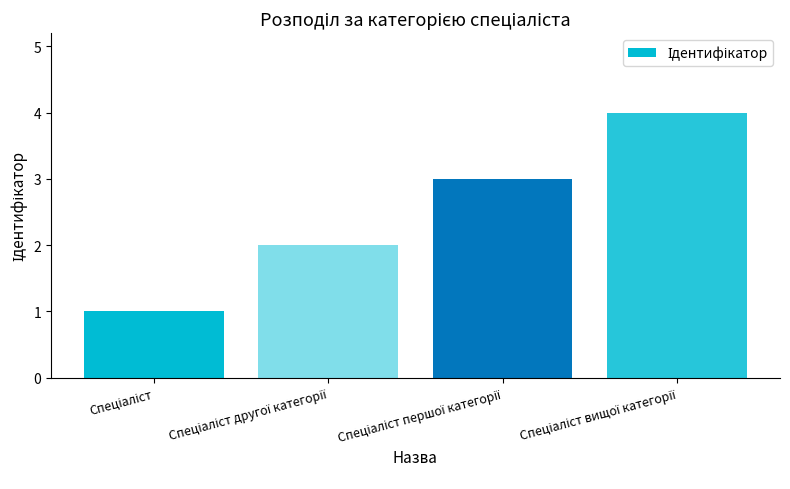

How many data points does each series have?

4